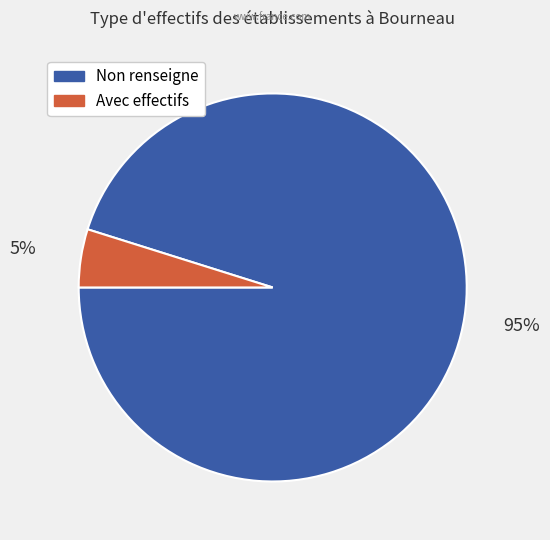

Is there any slice that represents more than half of the pie?

Yes